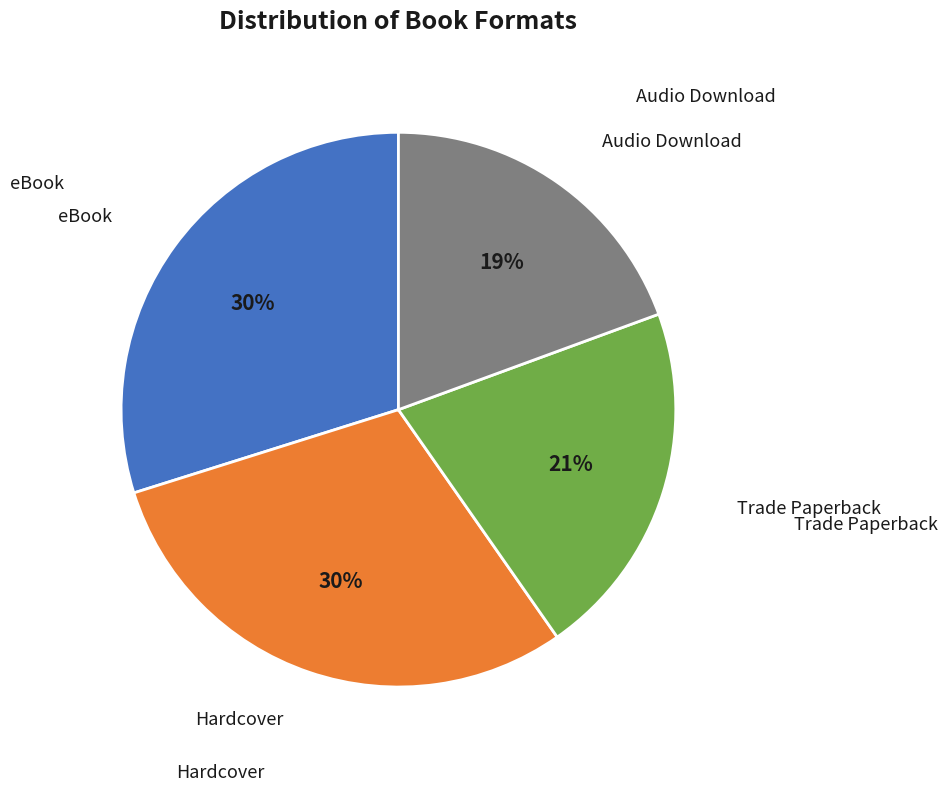

The Hardcover slice represents 30% of the pie. True or false?

True